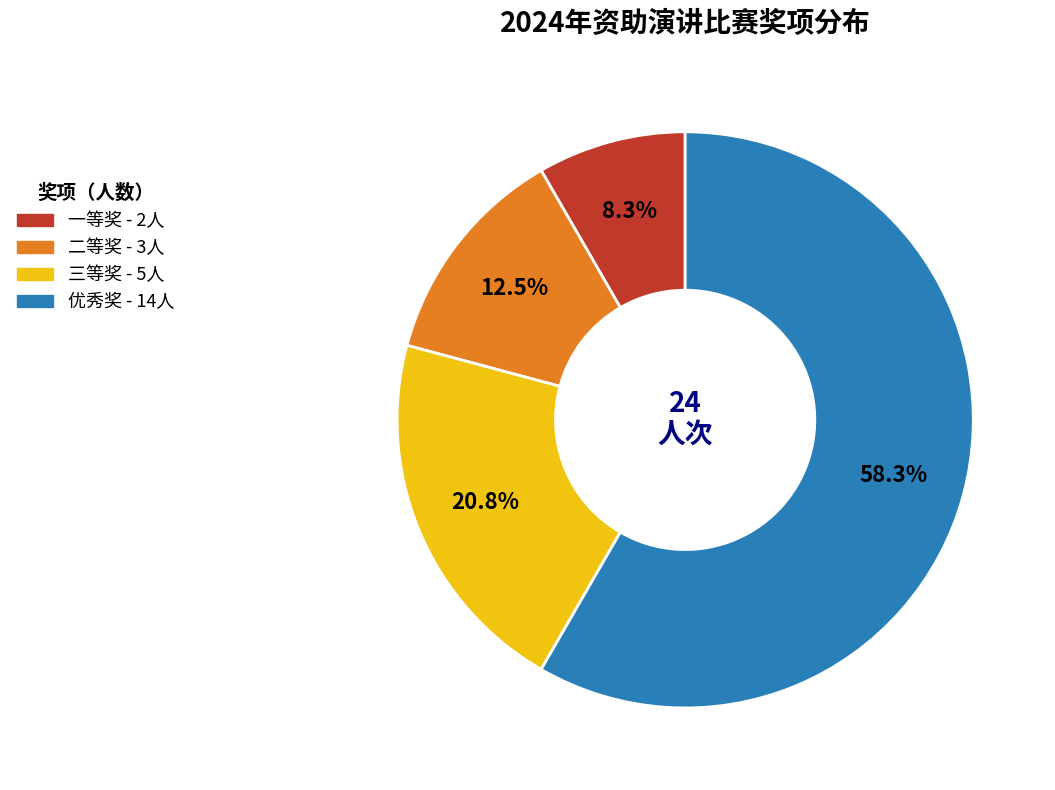

What is the ratio of the value at 二等奖 to the value at 一等奖?

1.5